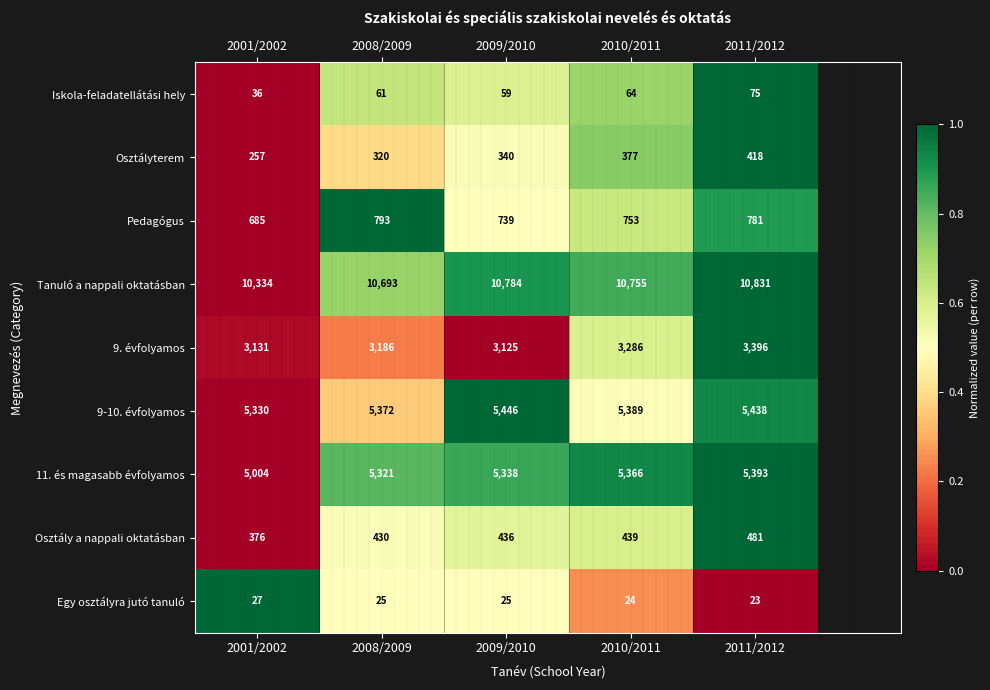

At how many categories does at least one series exceed 6813?

5